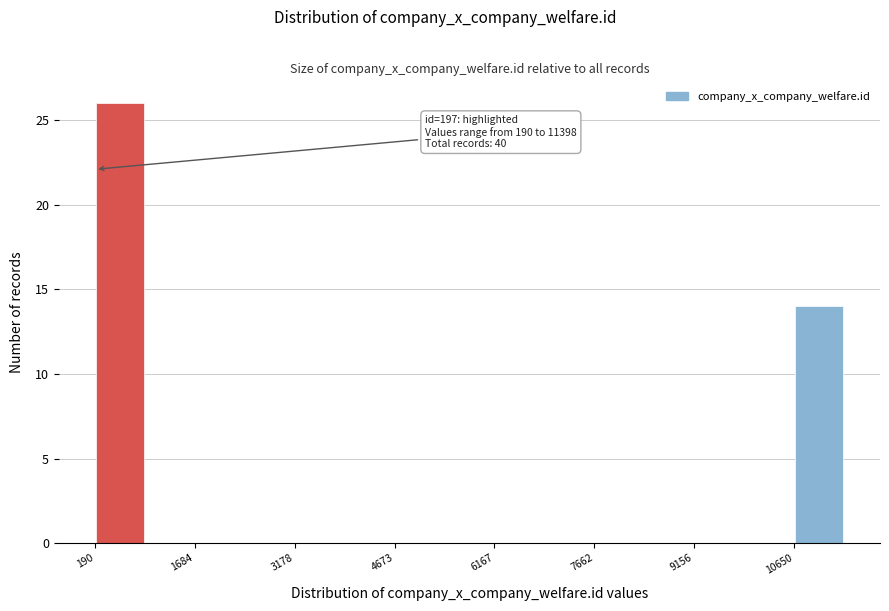

Read against the x-axis, roughly where is the centre of the tallest bar?

600